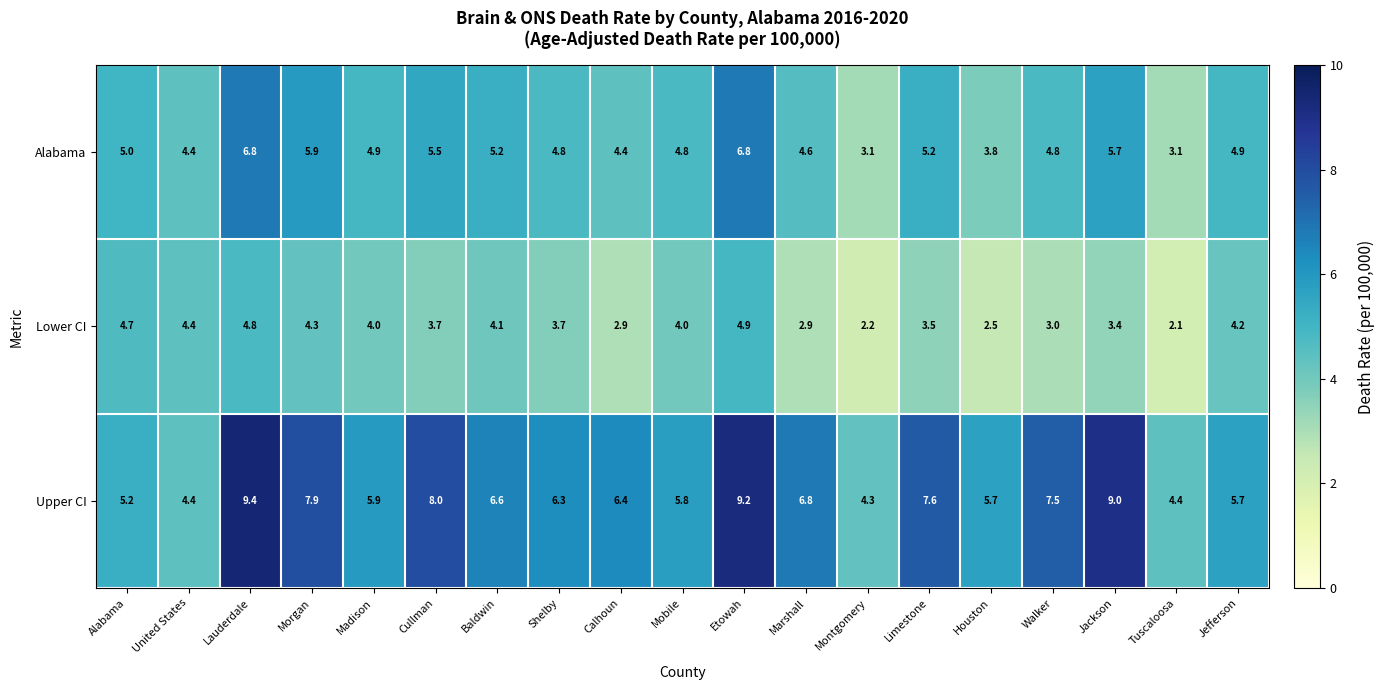

Count the number of categories in the chart.

19